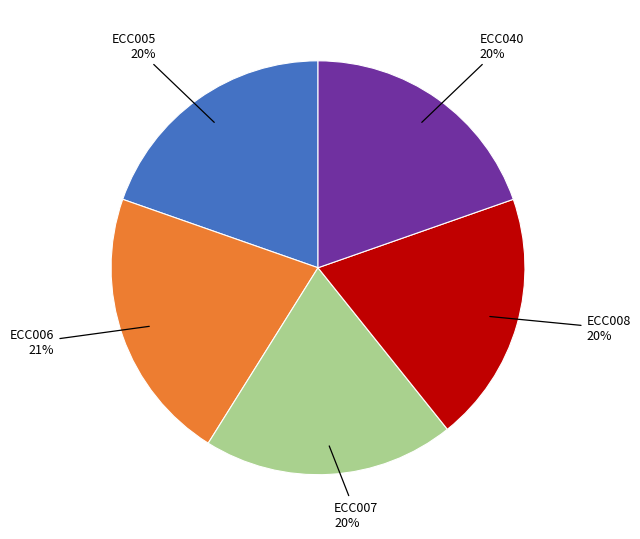

To the nearest percent, what is the average slice percentage?

20%